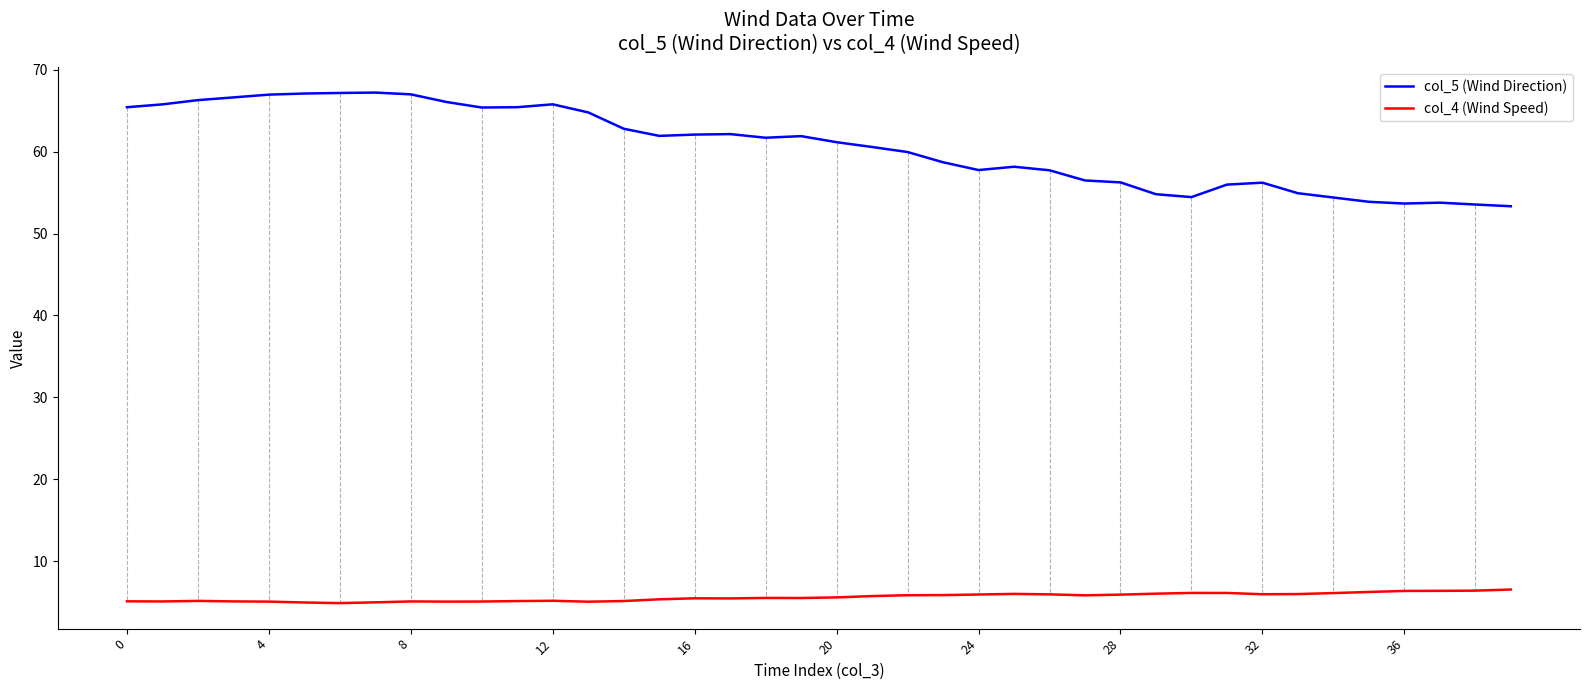

What is the maximum value for col_4 (Wind Speed)?

6.6